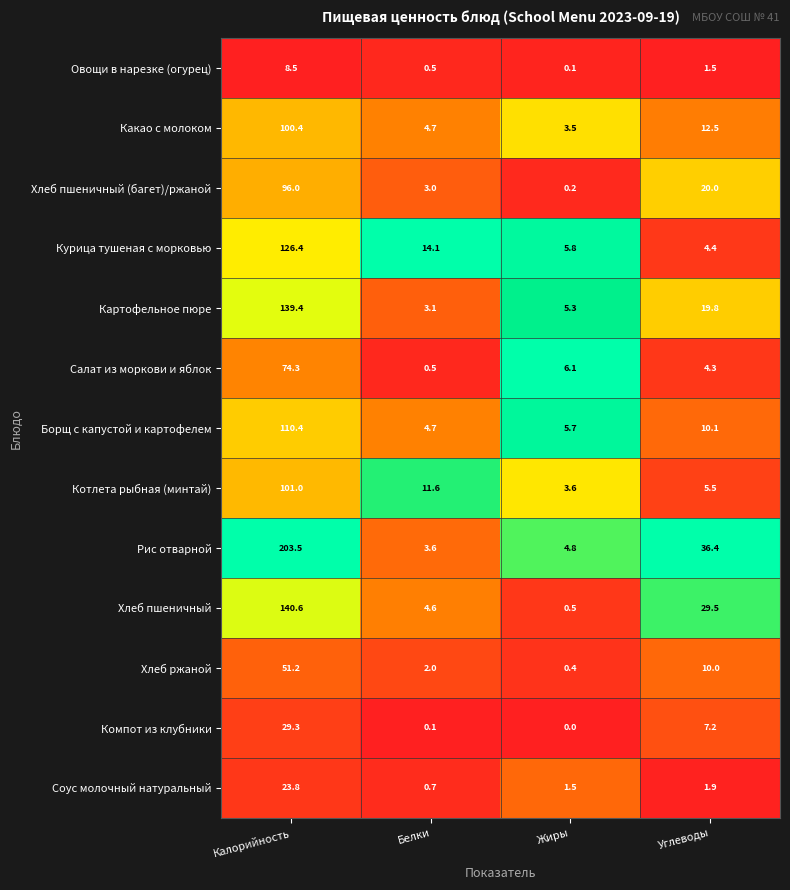

The value of Хлеб пшеничный (багет)/ржаной at Белки is 3.0. True or false?

True